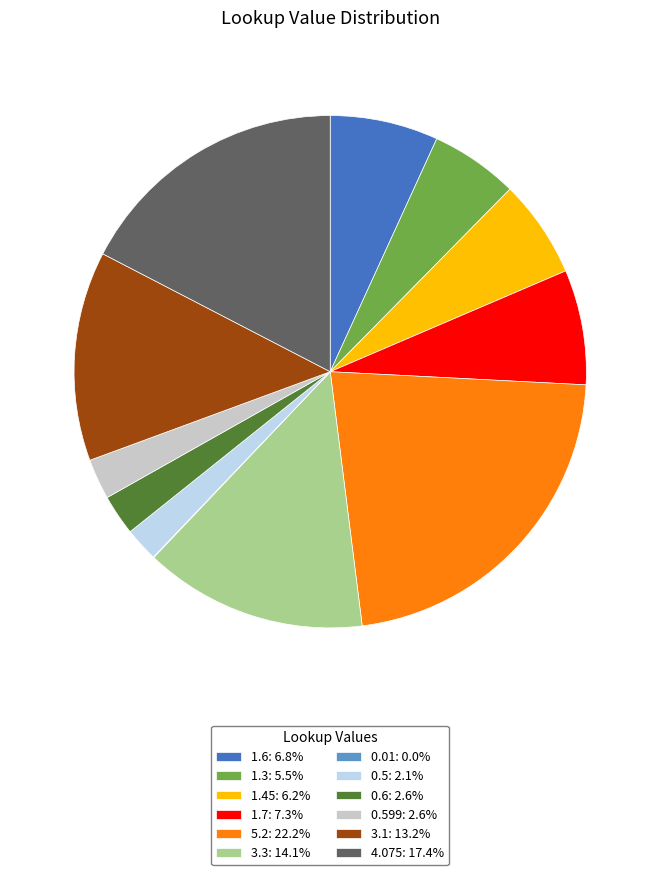

Is there a majority slice in this chart?

No